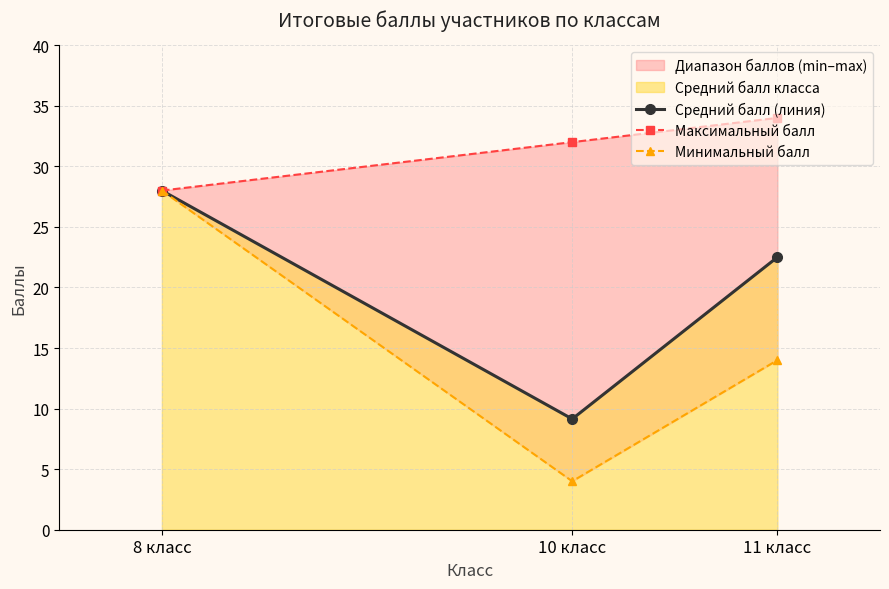

At how many categories does at least one series exceed 9?

3